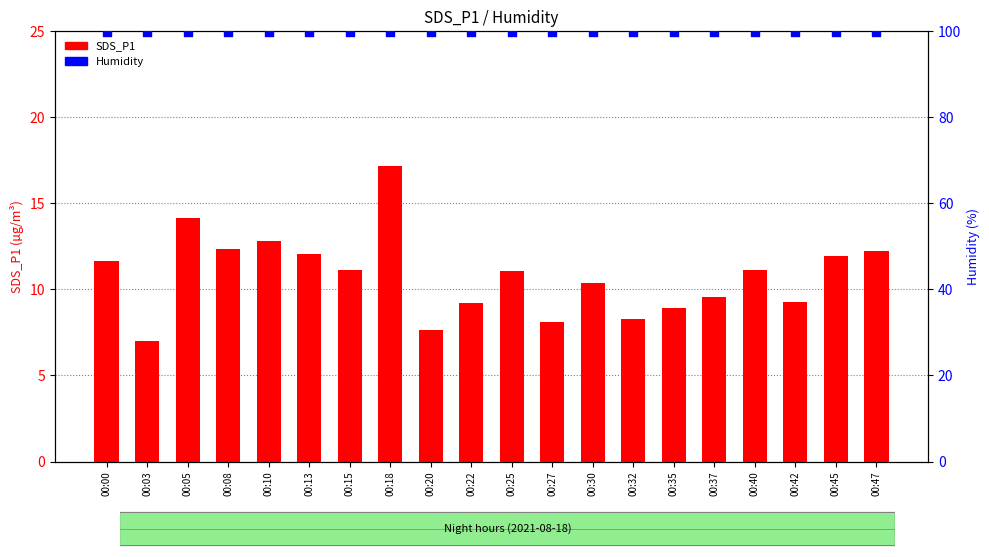

Is the value of Humidity at 00:05 greater than the value of SDS_P1 at 00:42?

Yes